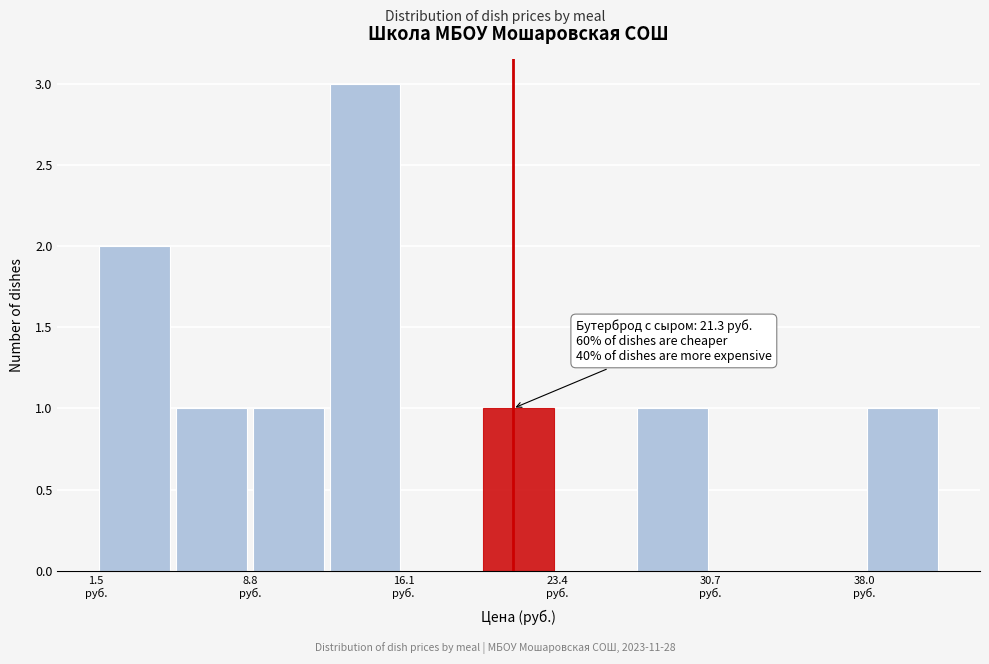

Around what value on the x-axis is the tallest bar? Give the approximate position of its centre, as read against the axis.

14